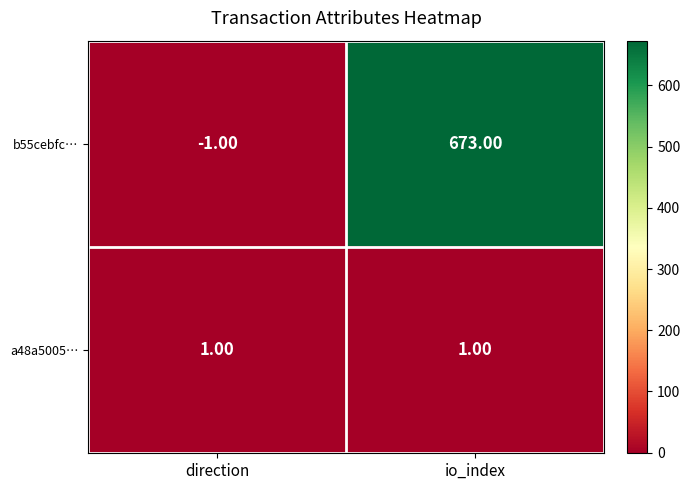

Which series has the largest total across all categories?

b55cebfc…